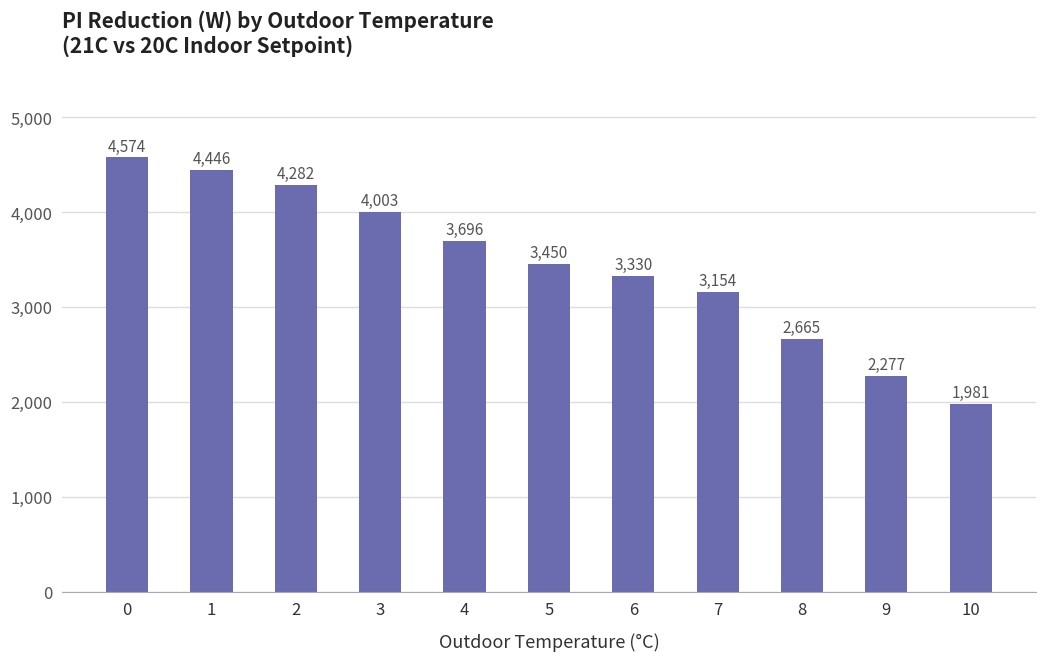

List the labels in order of value, largest first.

0, 1, 2, 3, 4, 5, 6, 7, 8, 9, 10